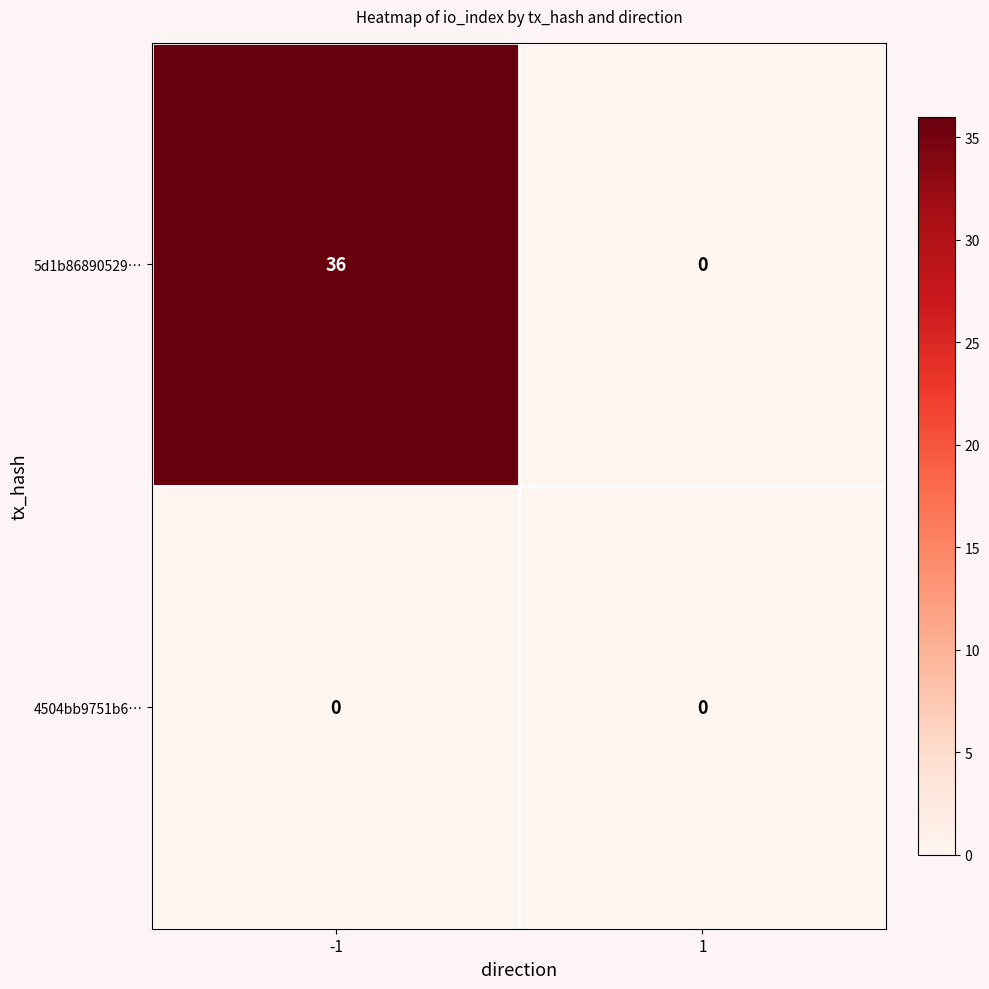

Which series has the widest spread of values?

5d1b86890529…